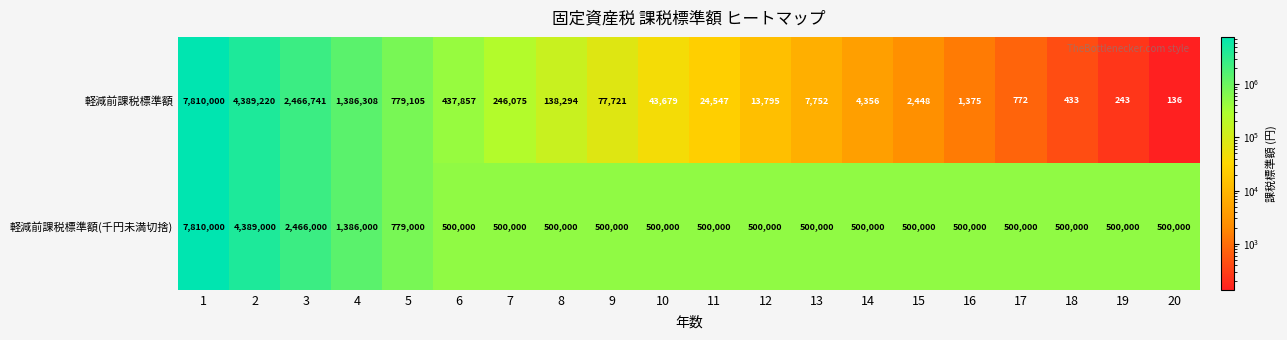

The value of 軽減前課税標準額 at 17 is 772. True or false?

True